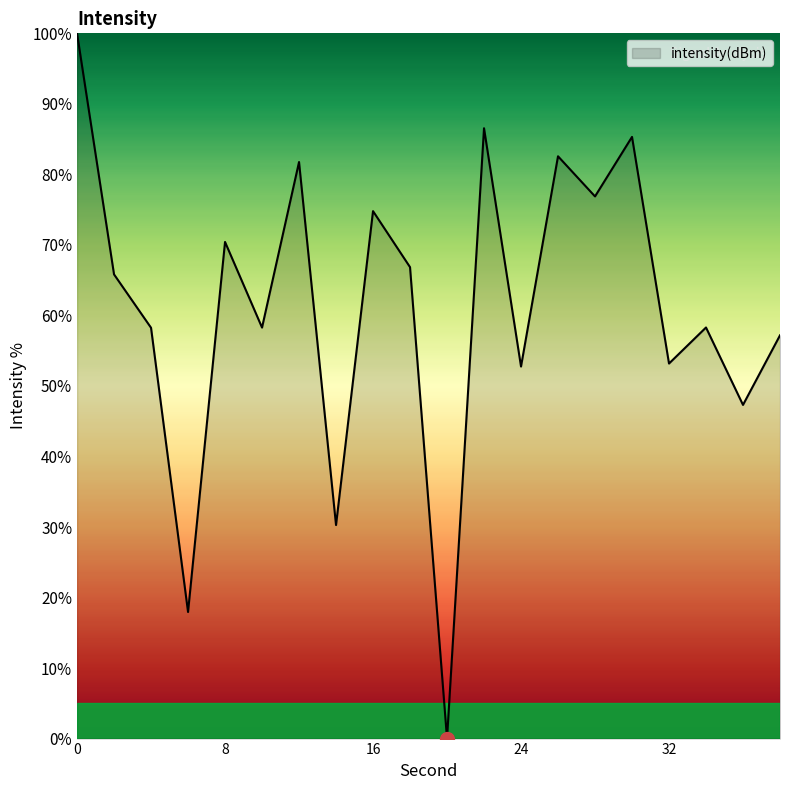

What is the difference between the maximum and minimum values?

100.0